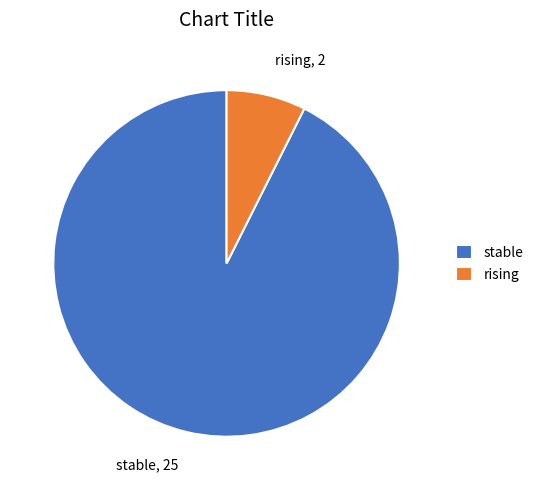

Is stable the majority of the pie?

Yes